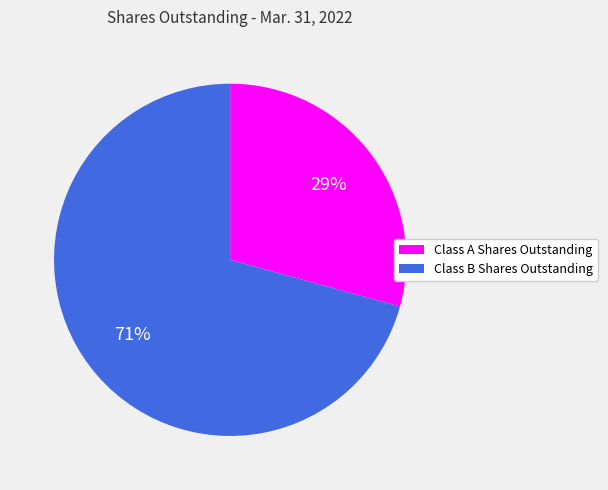

Does any single category account for the majority?

Yes